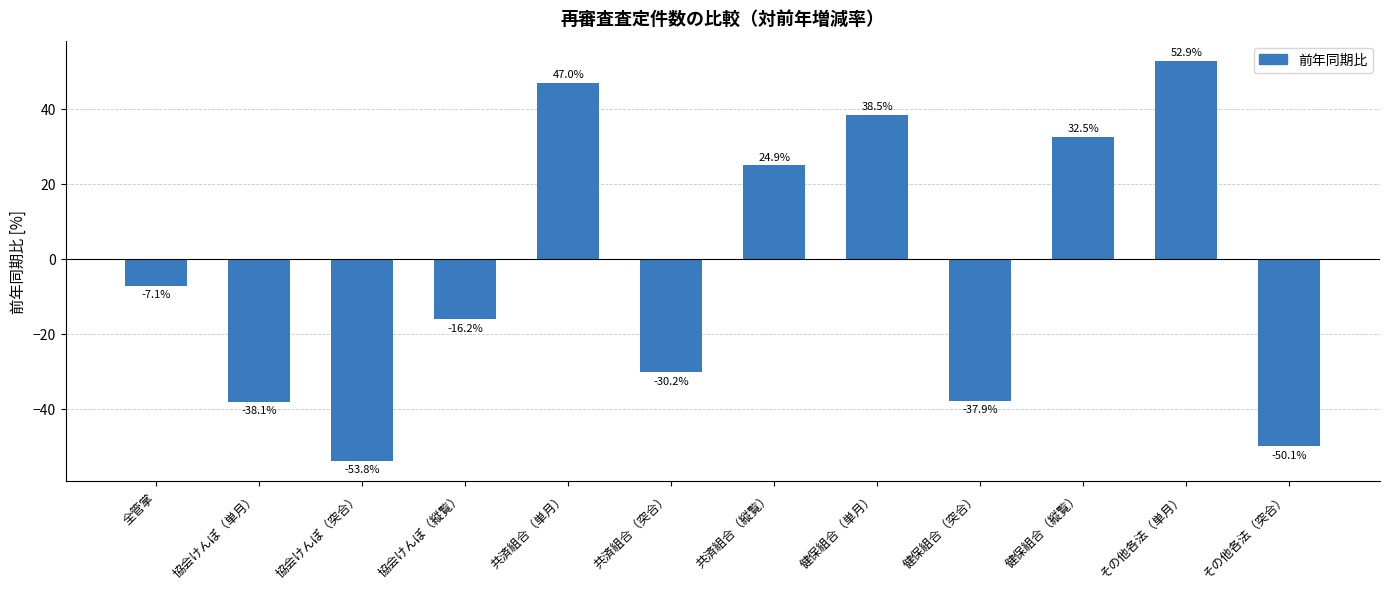

What is the sum of the values at その他各法（単月） and その他各法（突合）?

2.8